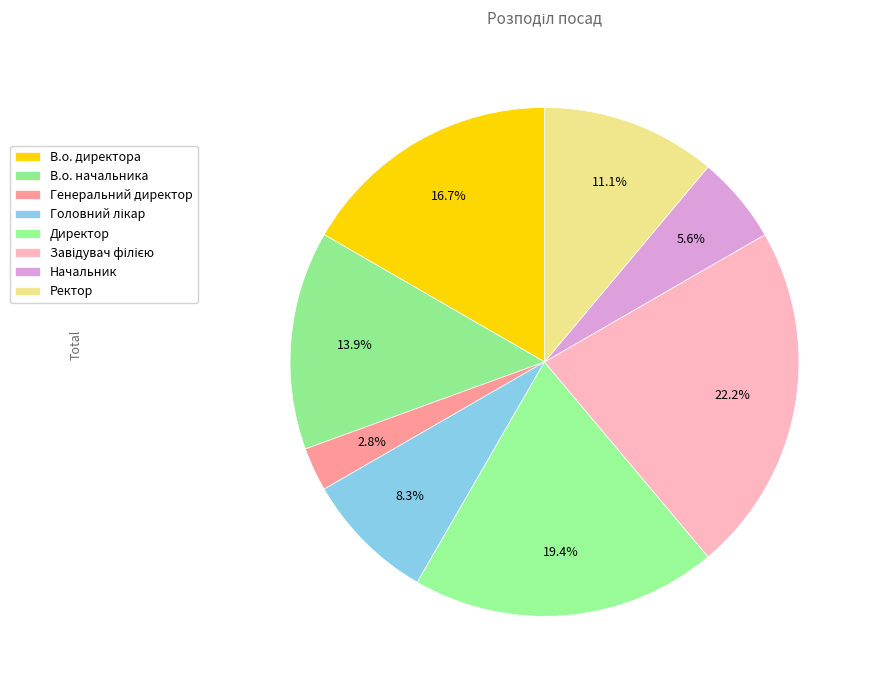

Is it true that Начальник is 20% of the pie?

False